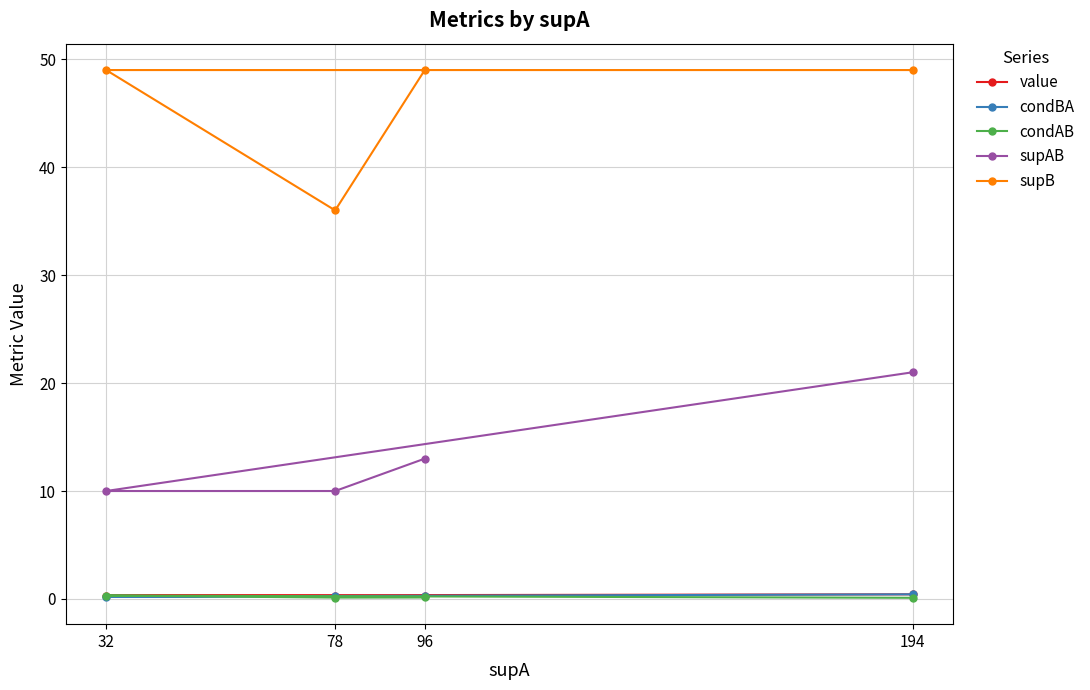

The value of supAB at 78 is 10.0. True or false?

True